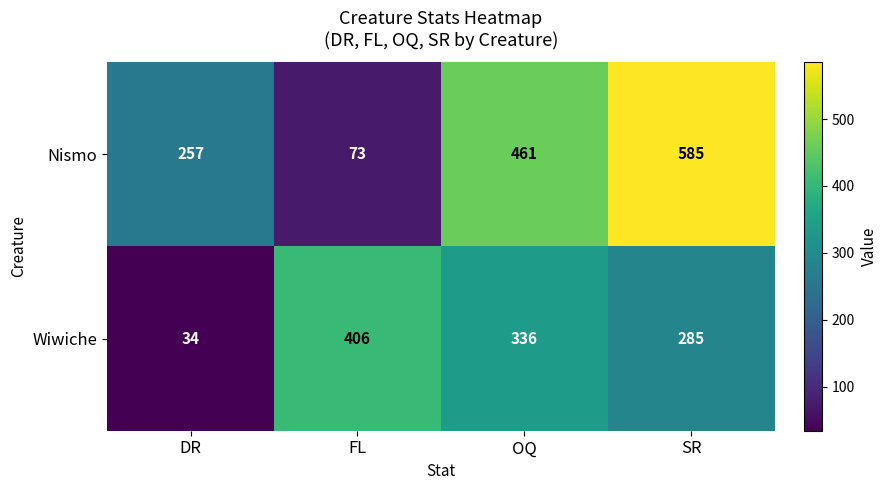

How many data points in Wiwiche are less than 336?

2